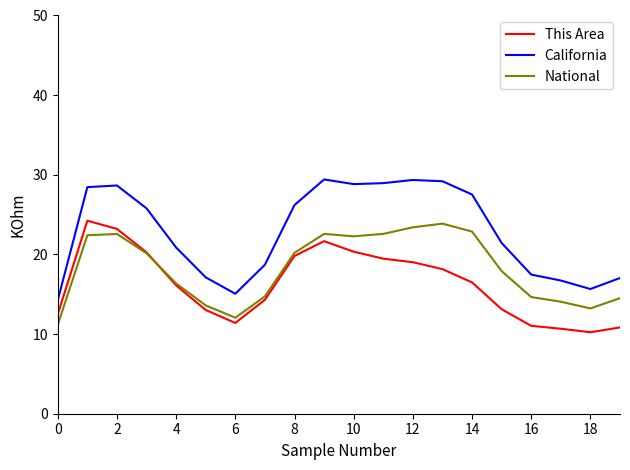

What is the minimum value shown in the chart?

10.2